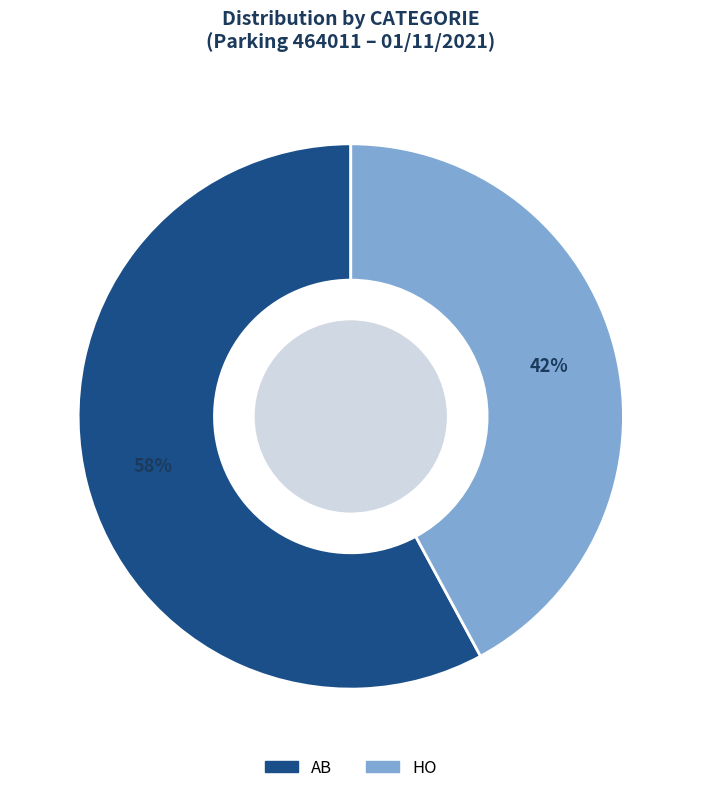

Is there a majority slice in this chart?

Yes